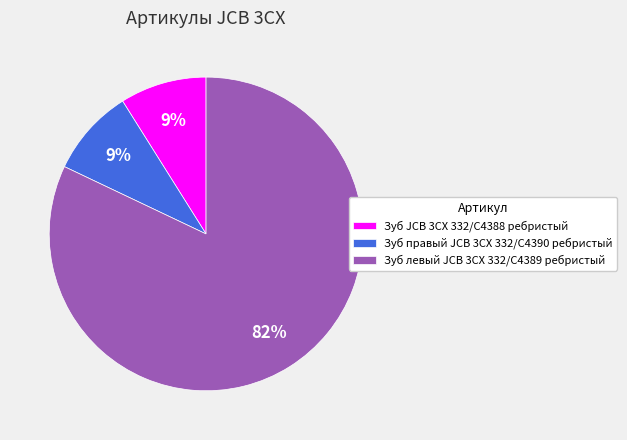

To the nearest percent, what percentage of the pie is Зуб левый JCB 3CX 332/C4389 ребристый?

82%